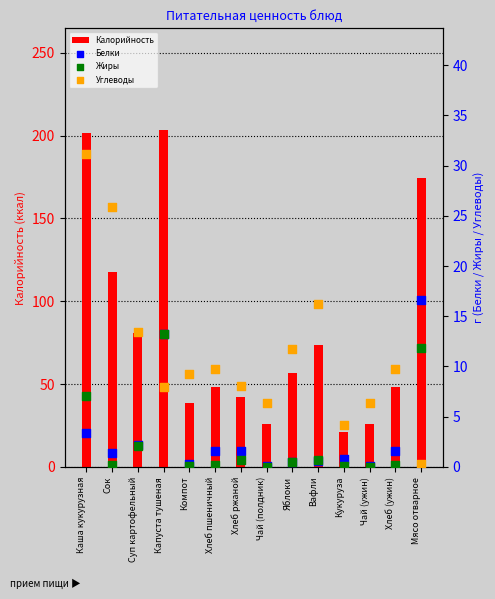

At how many categories does at least one series exceed 144?

3